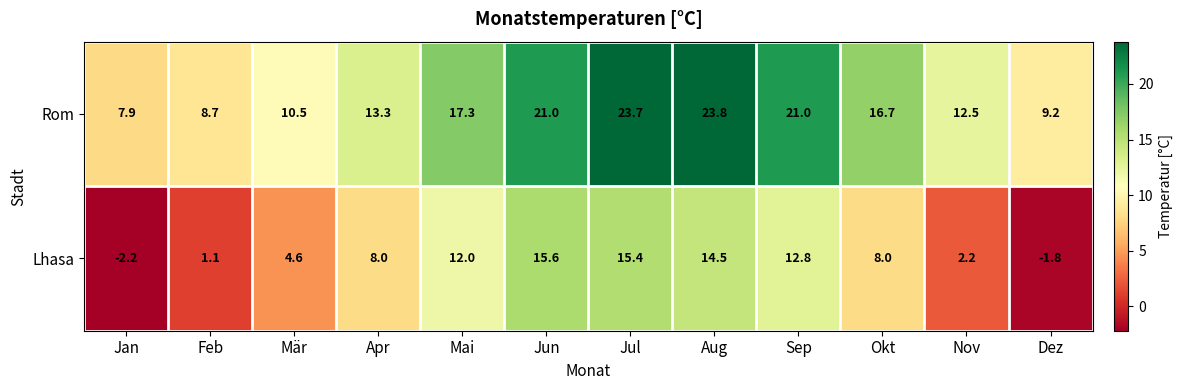

What is the minimum value shown in the chart?

-2.2